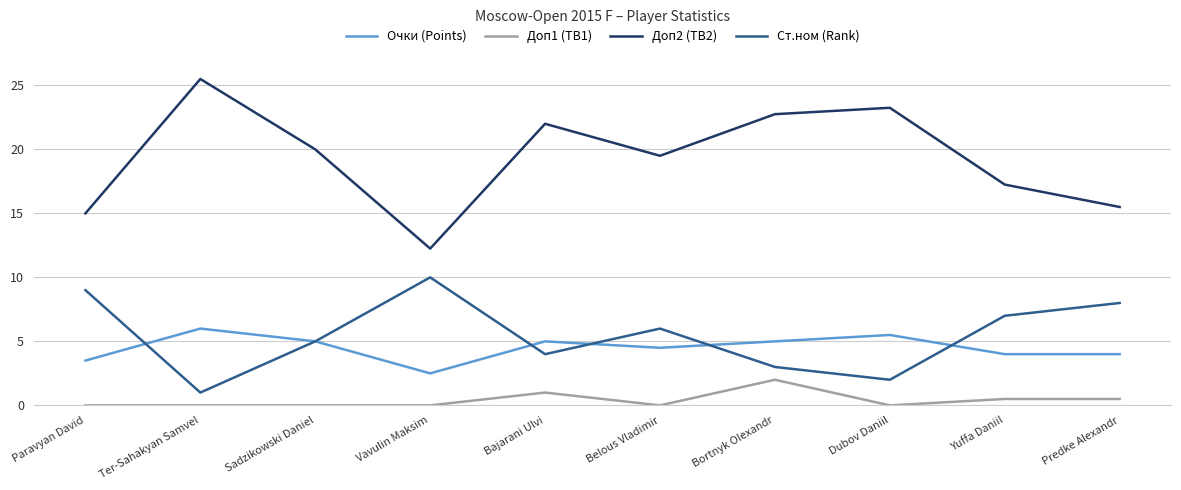

Is this an area chart (filled region under the line)?

No